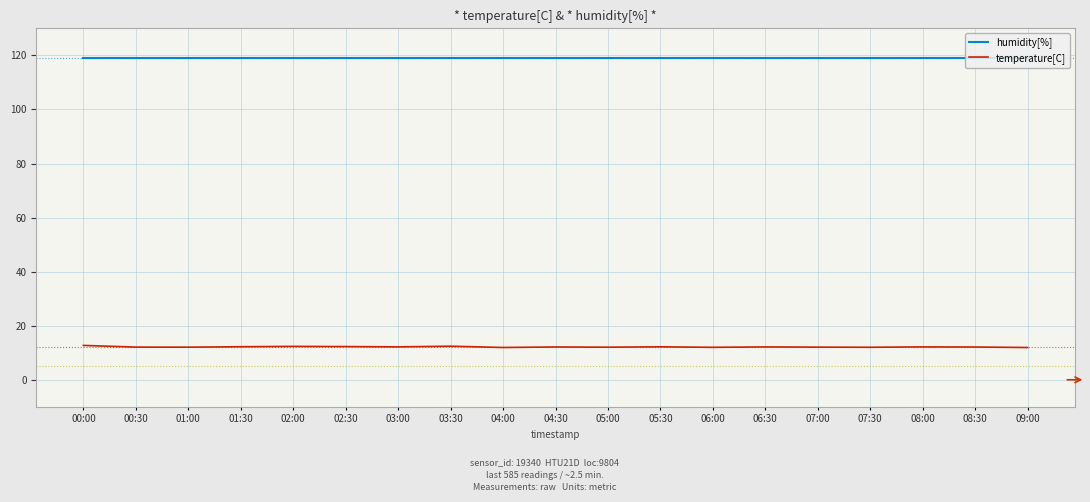

Which series has the largest total across all categories?

humidity[%]